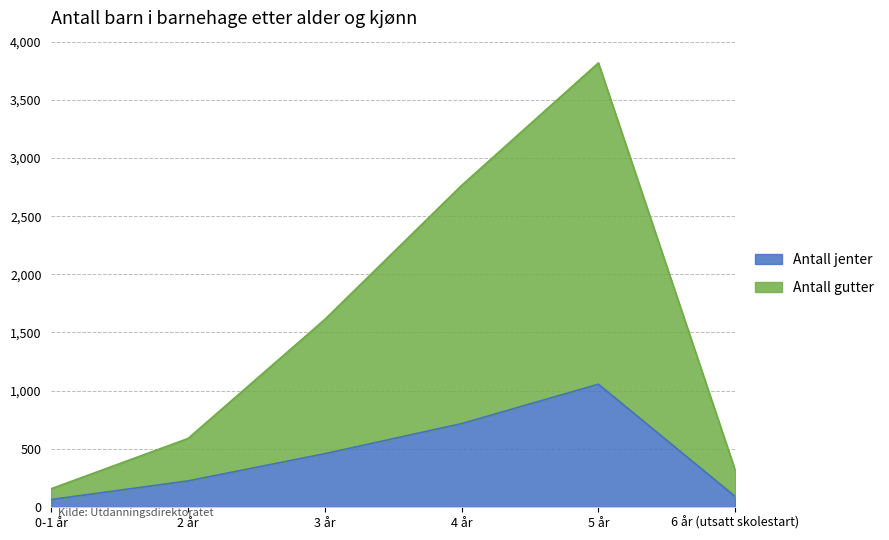

True or false: Antall gutter and Antall jenter cross at least once.

False